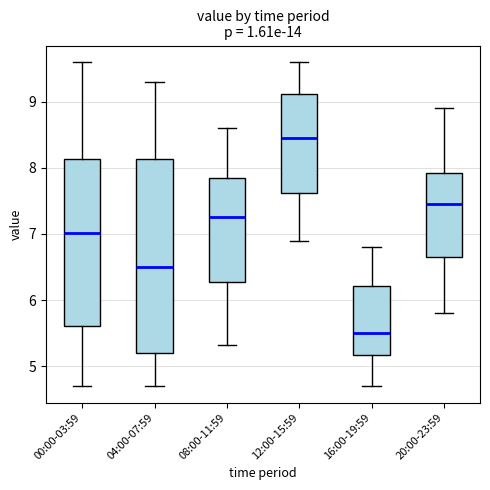

Which box is the tallest, from its lower edge to its upper edge?

04:00-07:59